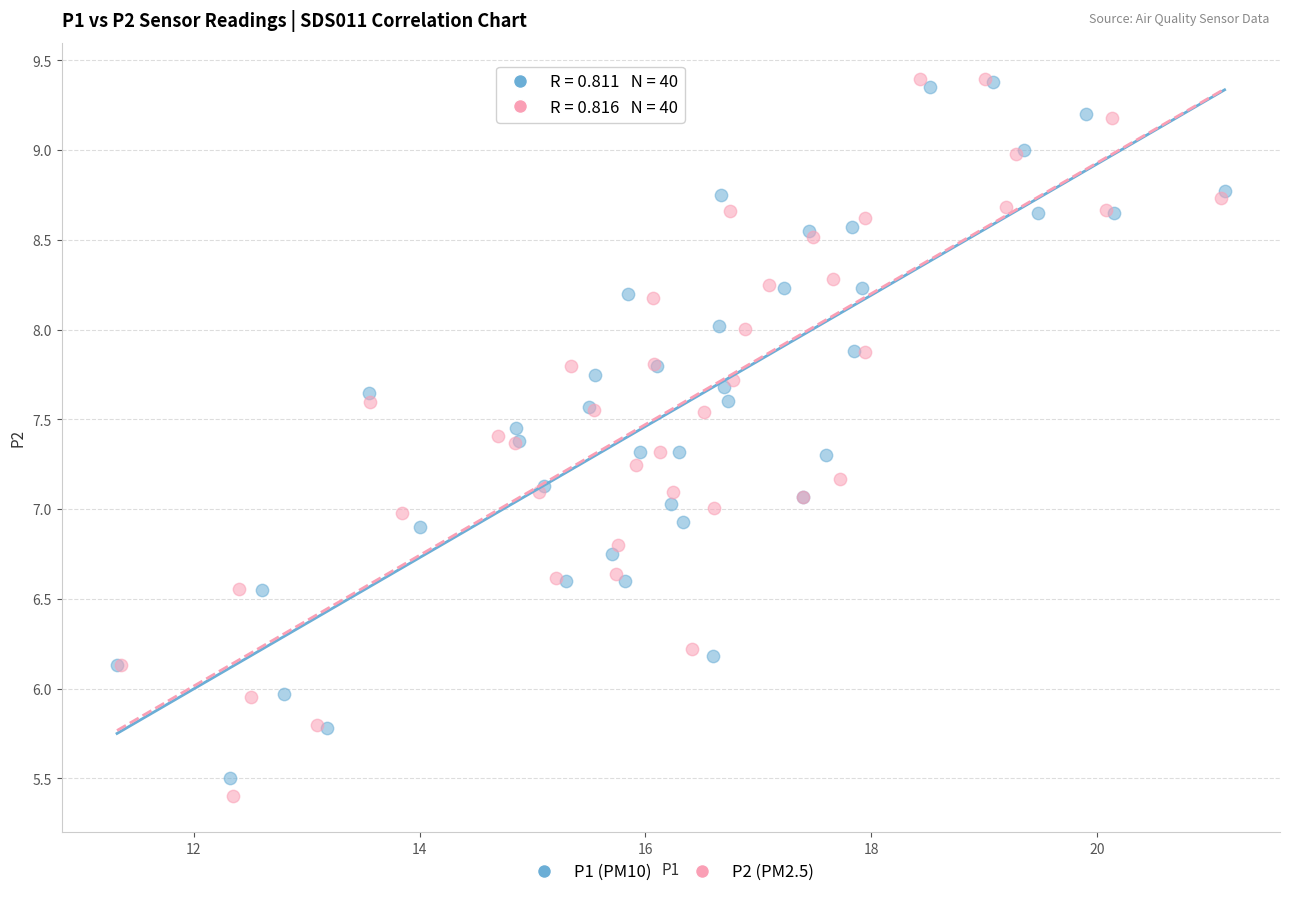

Which series has the largest Y range (max minus min)?

P2 (PM2.5)